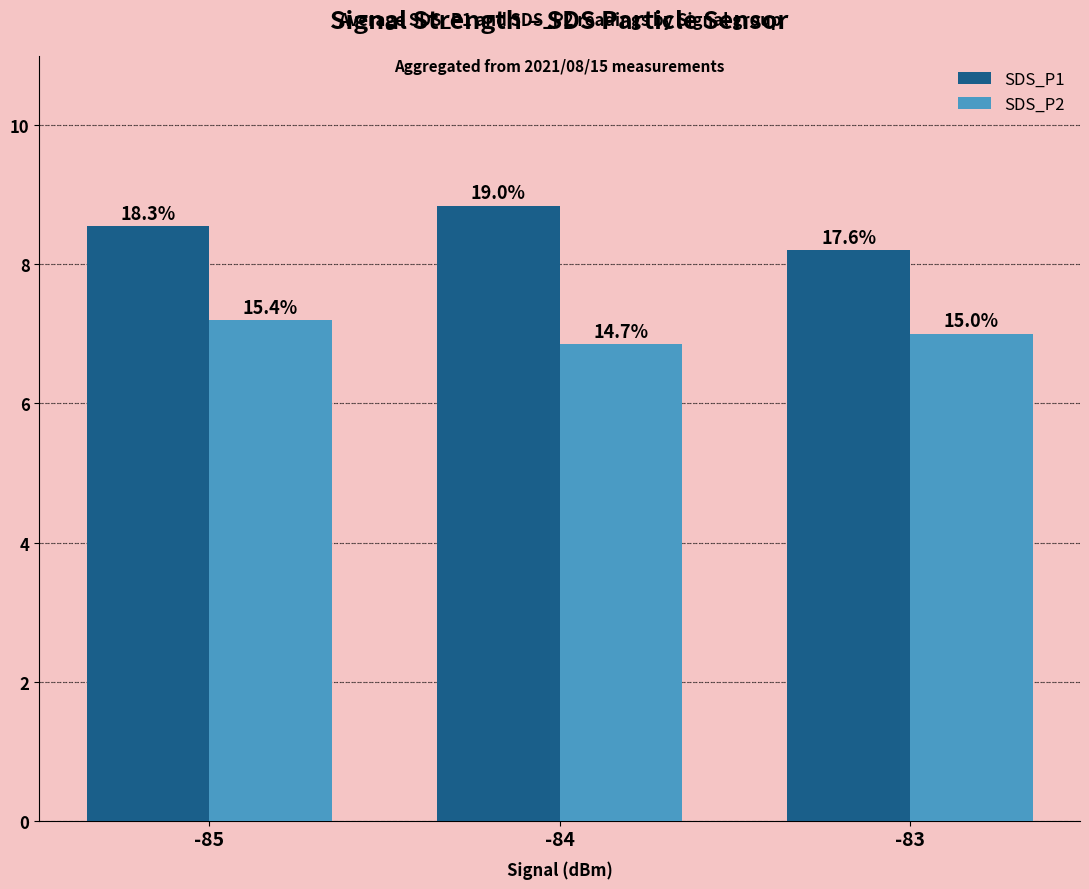

Is it true that SDS_P1 equals 4.1 at -83?

False